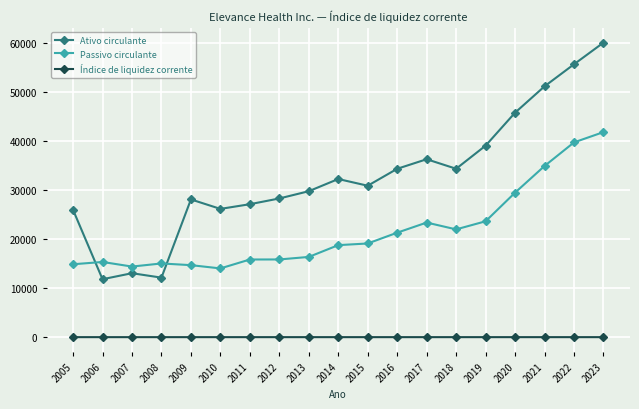

Which series changed the most between 2006 and 2010?

Ativo circulante